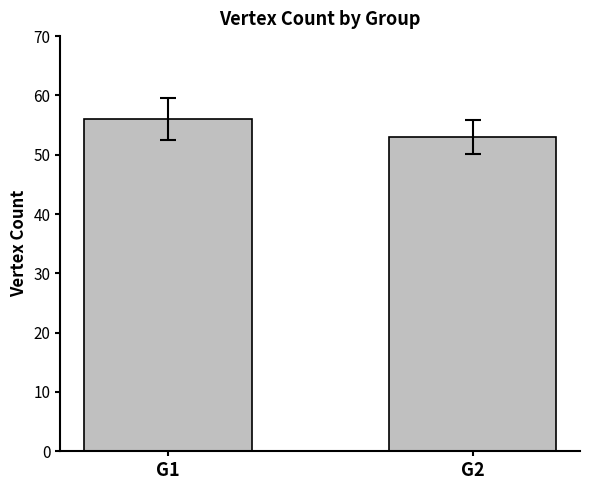

Reading left to right, extract all data points from this chart.

56	53